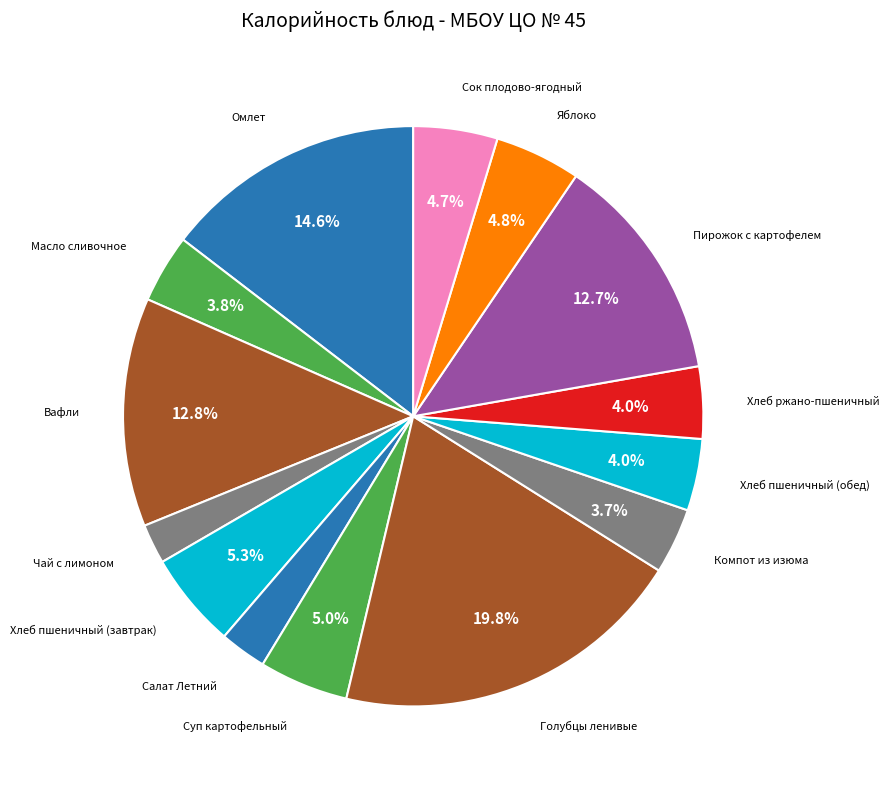

Count the number of slices in the pie.

14